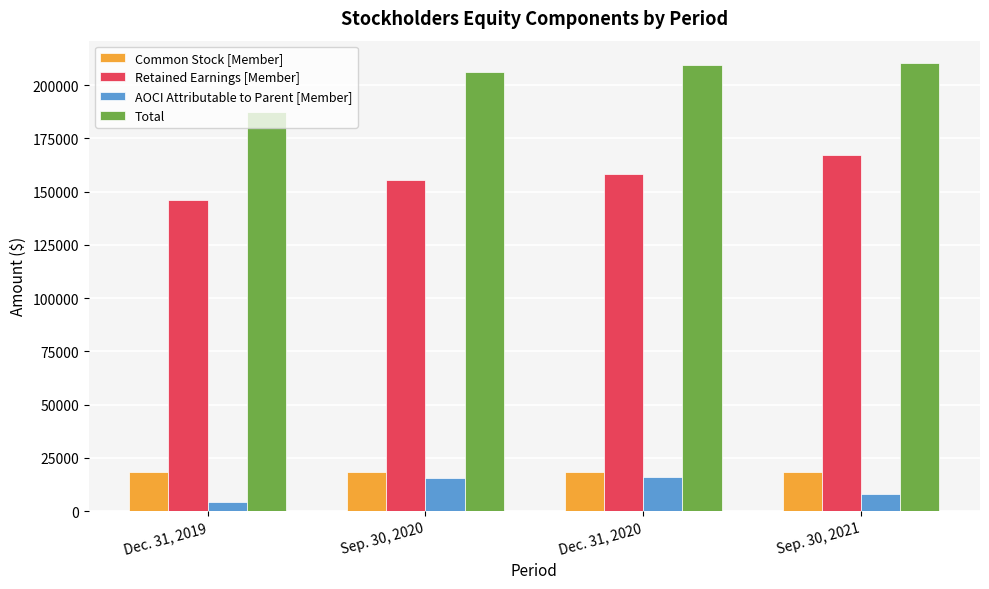

What position from the right is Sep. 30, 2021?

1